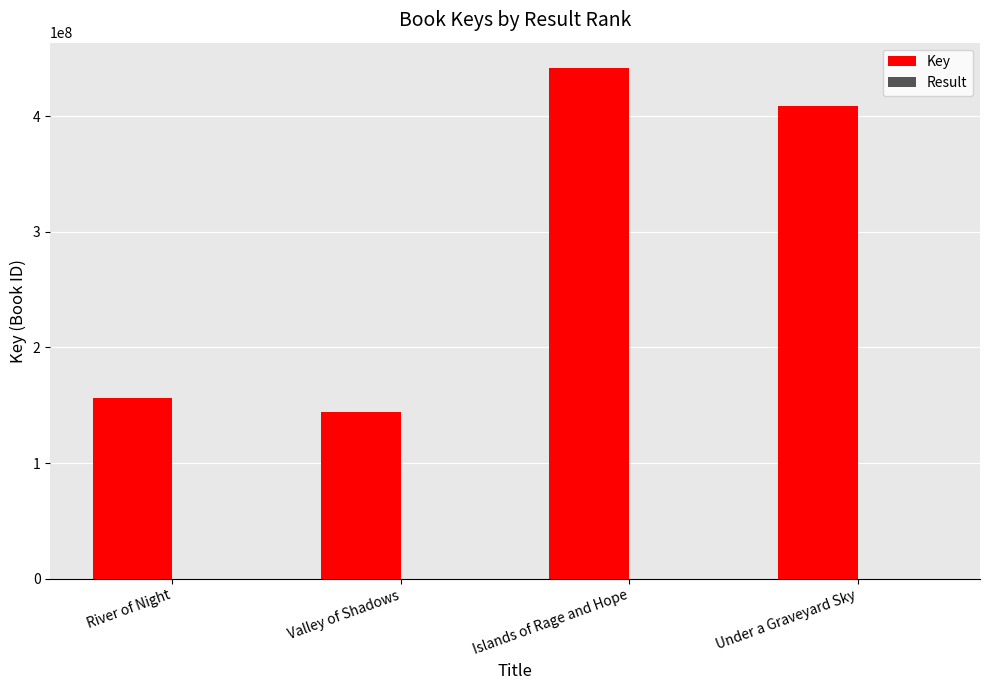

Which series changed the most between Valley of Shadows and Under a Graveyard Sky?

Key